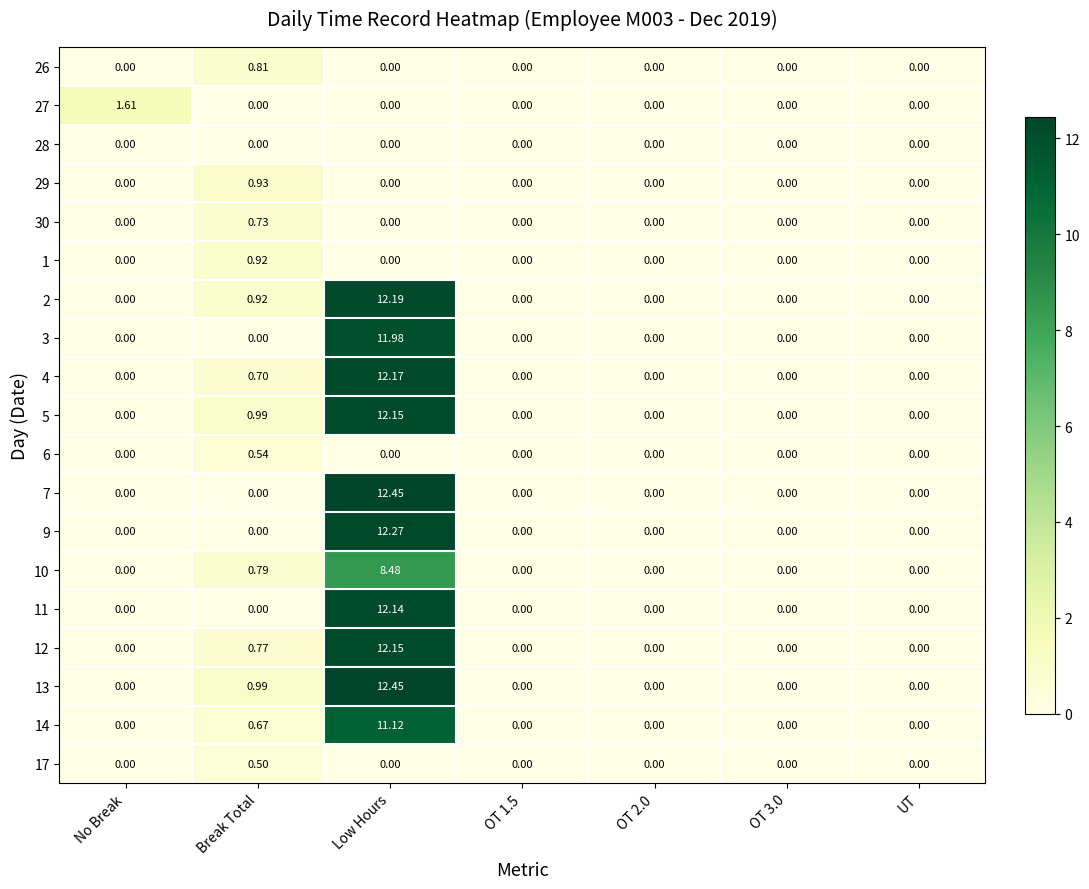

At which category is the sum across all series the highest?

Low Hours